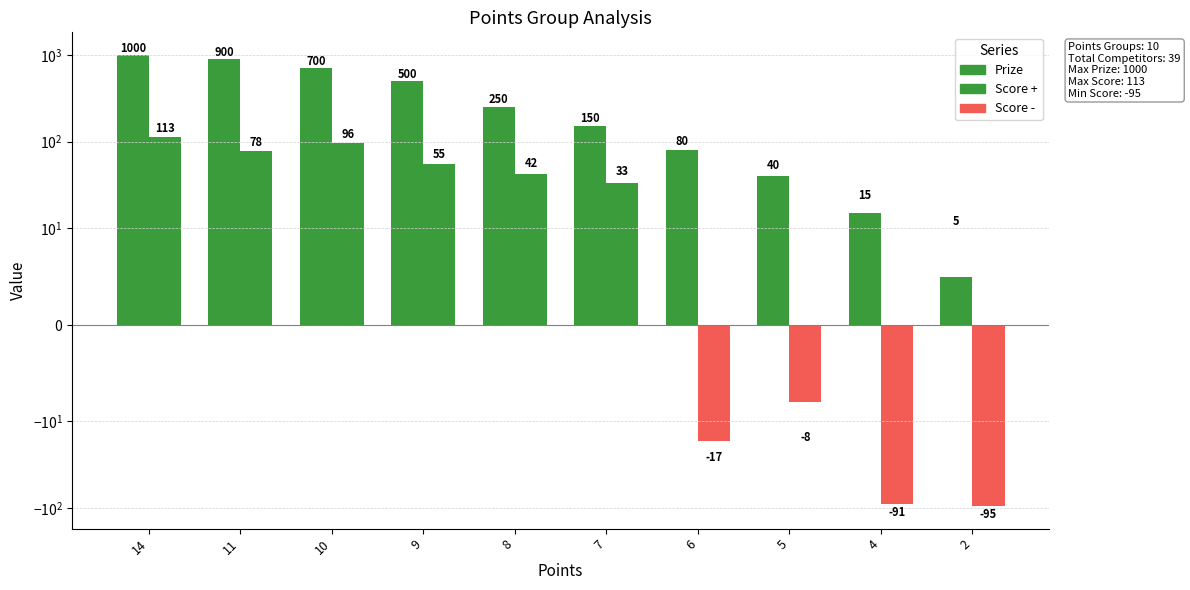

What is the sum of all Prize values?

3640